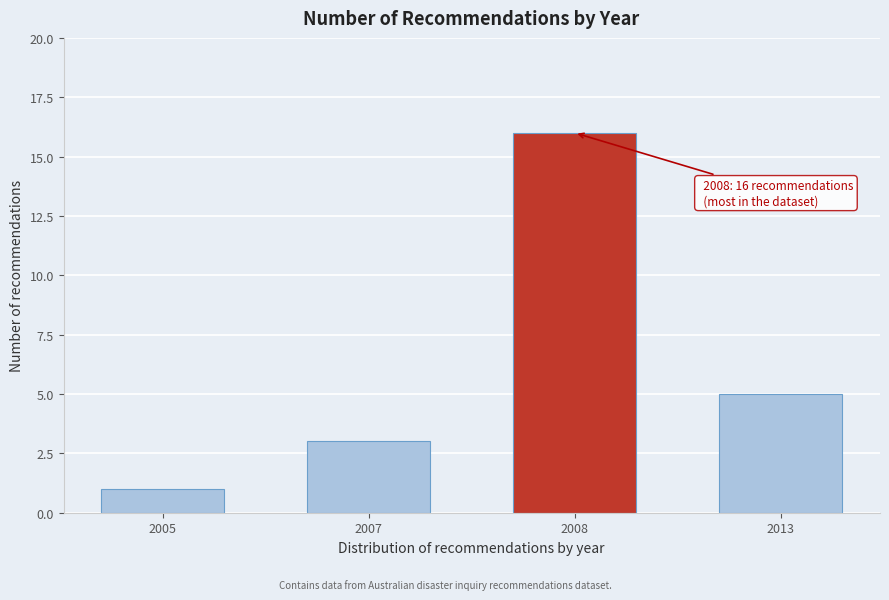

Reading right to left, list all the values displayed in this chart.

2013=5	2008=16	2007=3	2005=1